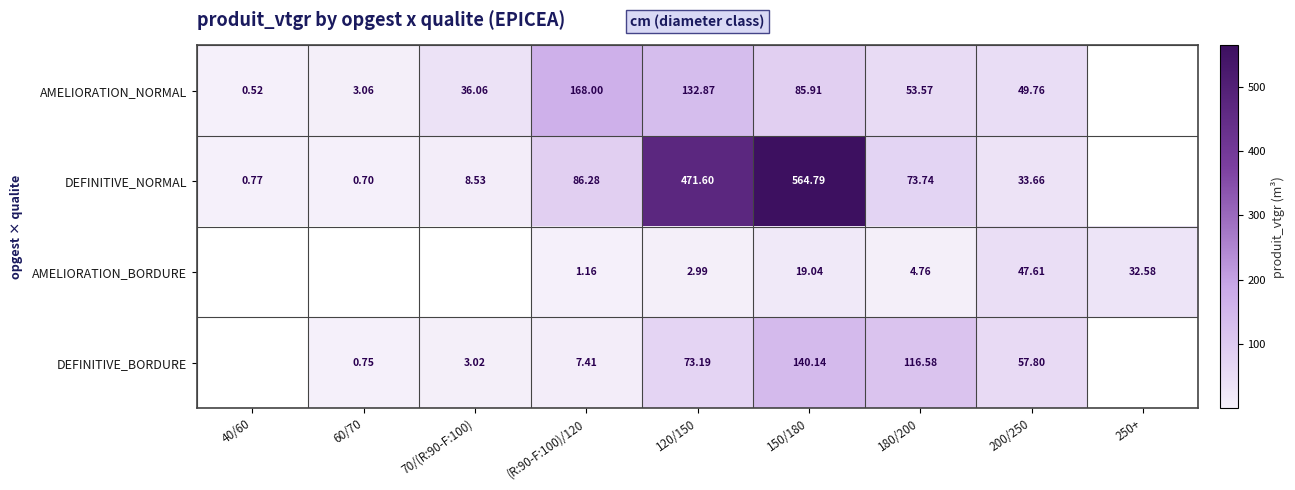

Is the value of DEFINITIVE_NORMAL at 200/250 greater than the value of AMELIORATION_NORMAL at 150/180?

No